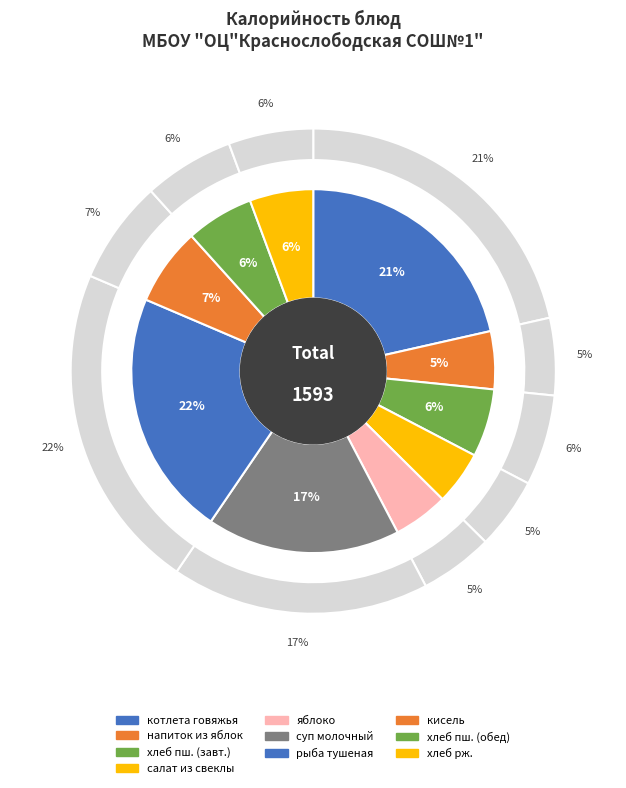

Rank the categories by value from highest to lowest.

рыба тушеная с овощами с картоф.пюре, котлета говяжья с горохом отв., суп молочный с макаронами, кисель из концентрата, хлеб пш. (завтрак), хлеб пш. (обед), хлеб рж., напиток из яблок и лимона, яблоко, салат из свеклы